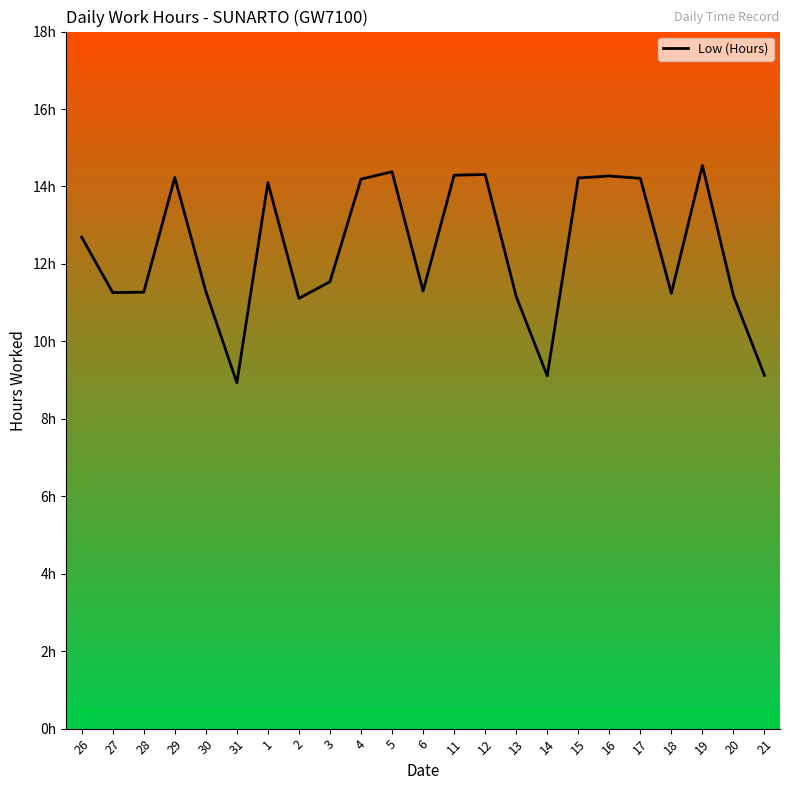

How many interior local peaks (higher than both neighbors) does the data have?

6